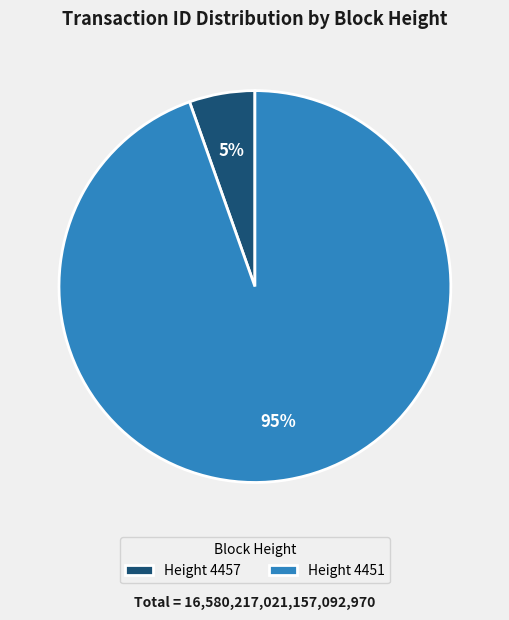

Is it true that Height 4451 is 95% of the pie?

True